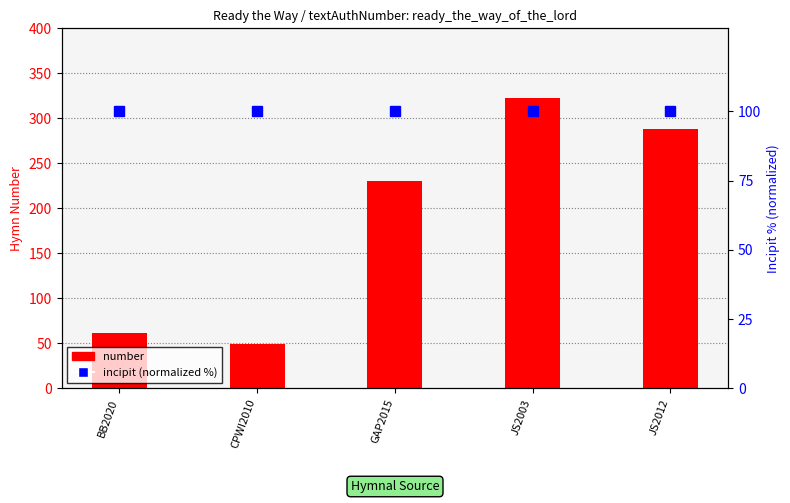

Reading left to right, what are all the values shown in this chart?

number: BB2020=62	CPWI2010=49	GAP2015=230	JS2003=323	JS2012=288
incipit (normalized %): BB2020=100	CPWI2010=100	GAP2015=100	JS2003=100	JS2012=100